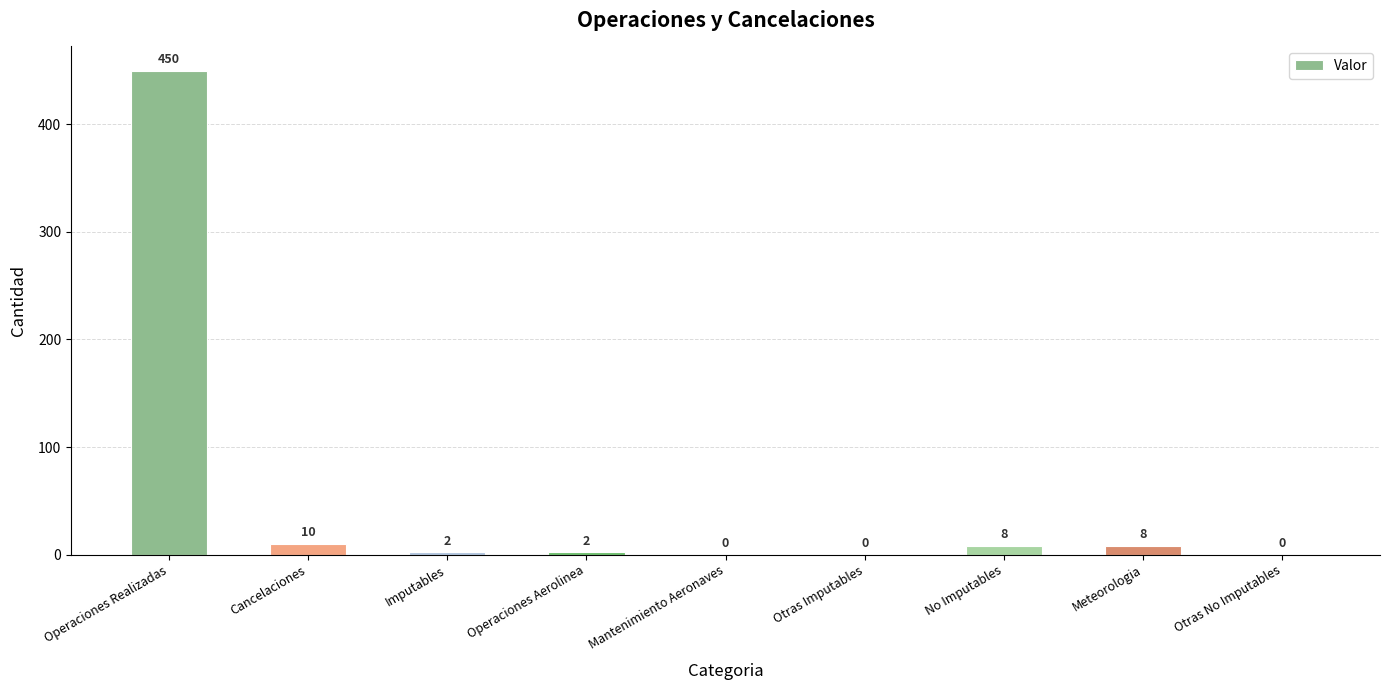

What is the sum of the values at Operaciones Aerolinea and Cancelaciones?

12